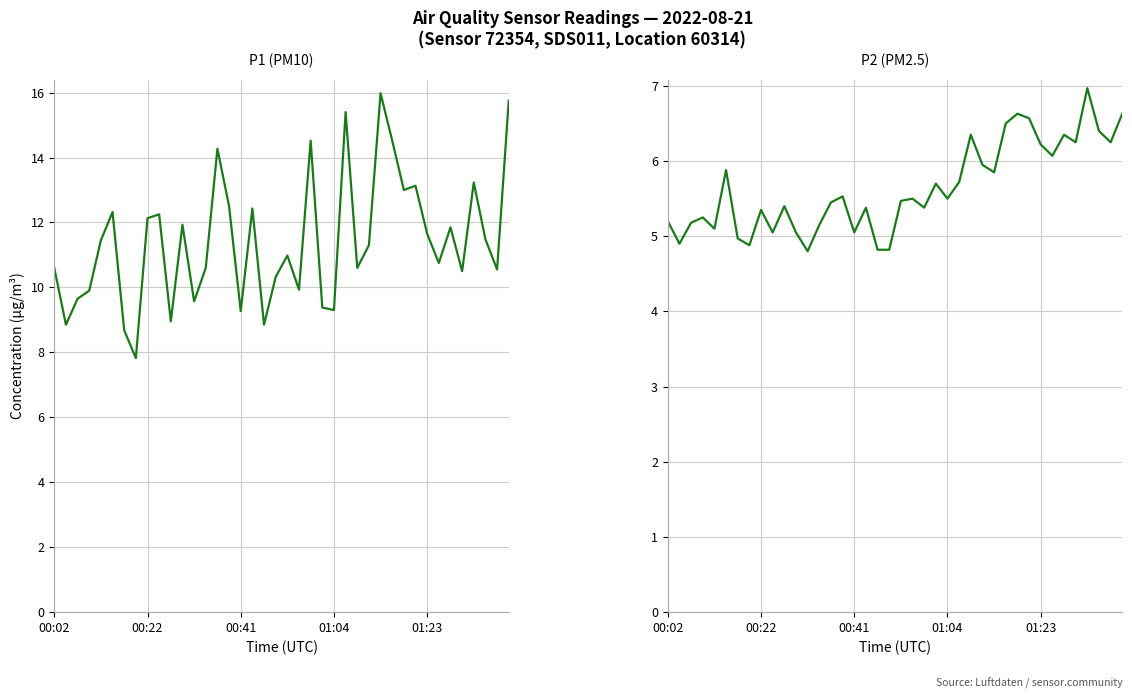

Which series has the largest total across all categories?

P1 (PM10)